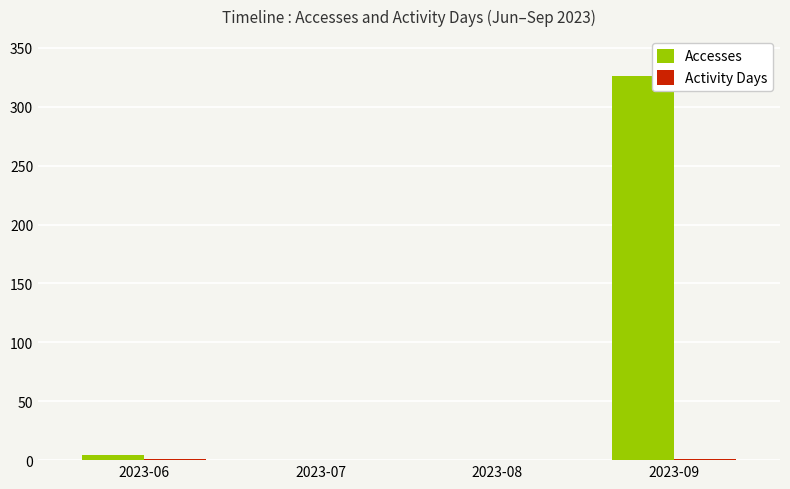

What is the highest value of the Accesses series?

326